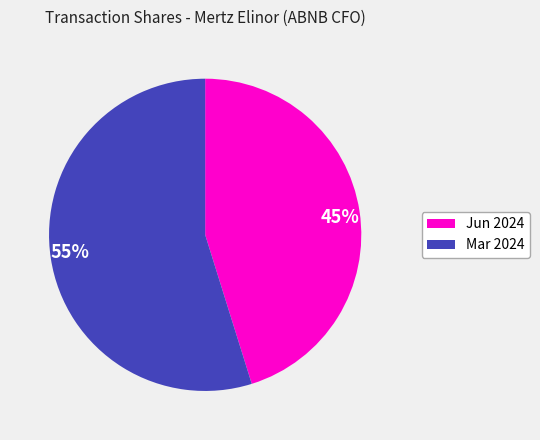

Is it true that Mar 2024 is 69% of the pie?

False